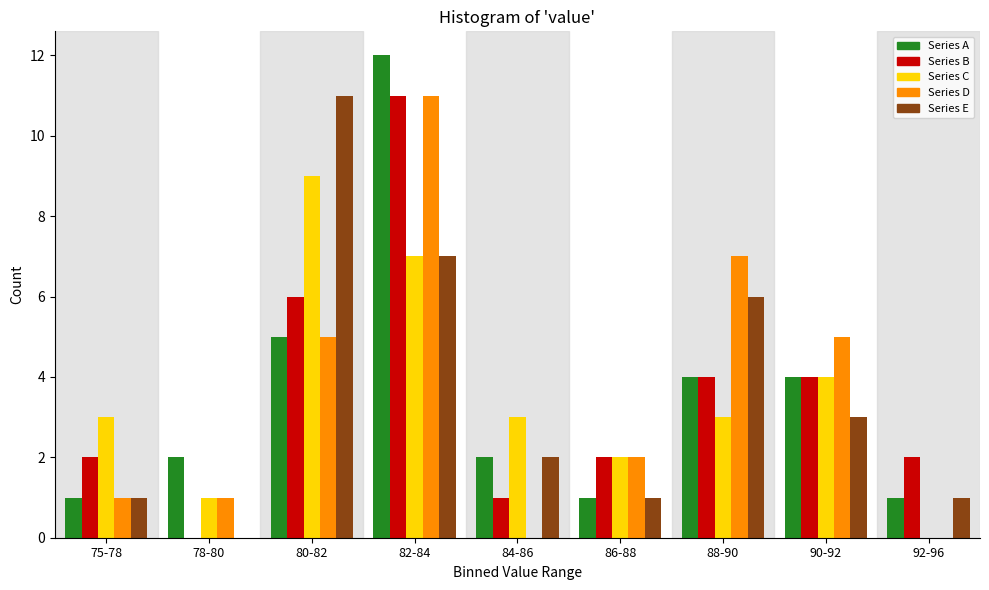

Which series changed the most between 88-90 and 90-92?

Series E